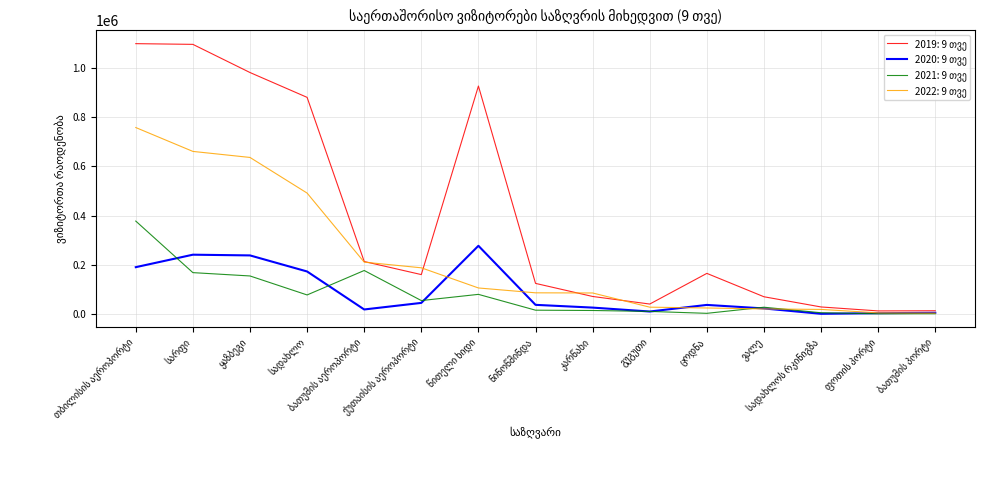

The value of 2021: 9 თვე at ცოდნა is 6665. True or false?

False